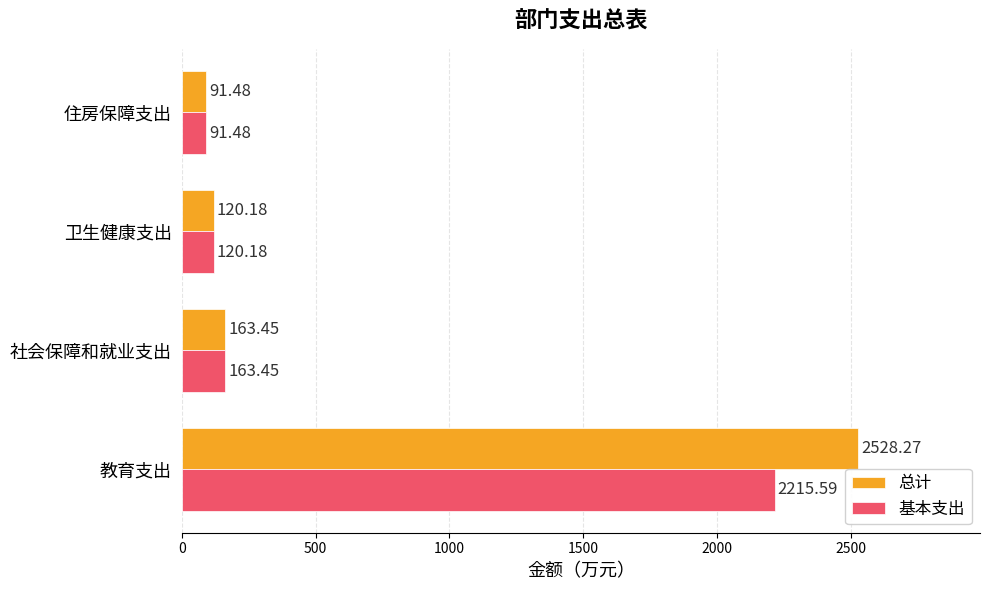

Where is 基本支出 nearest to the value 1153?

社会保障和就业支出